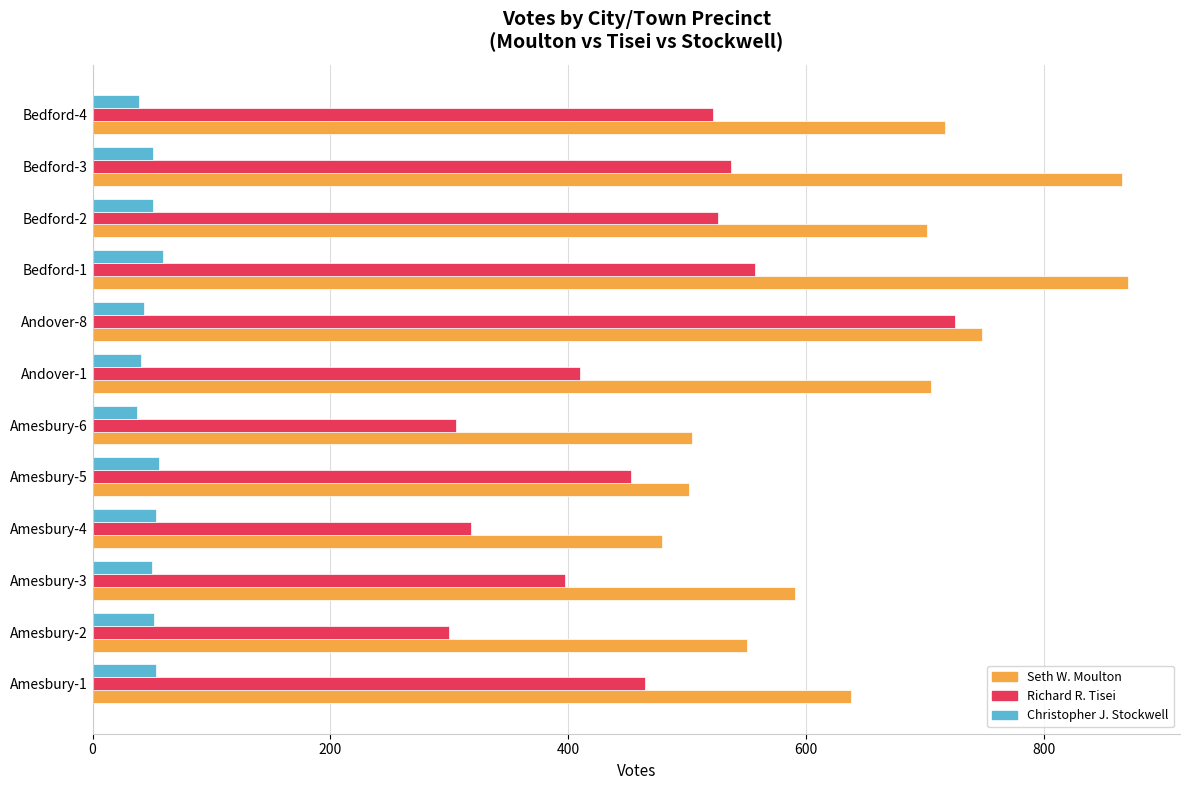

At which label does Seth W. Moulton reach its minimum?

Amesbury-4